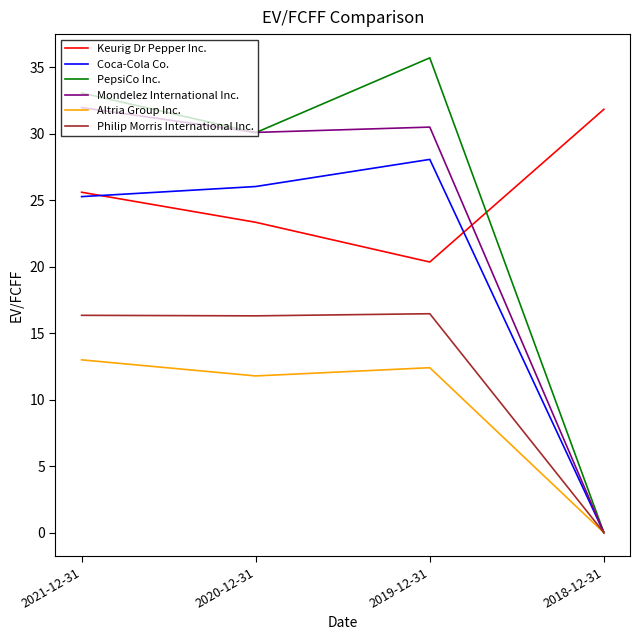

Which label corresponds to the largest value in the chart?

2019-12-31